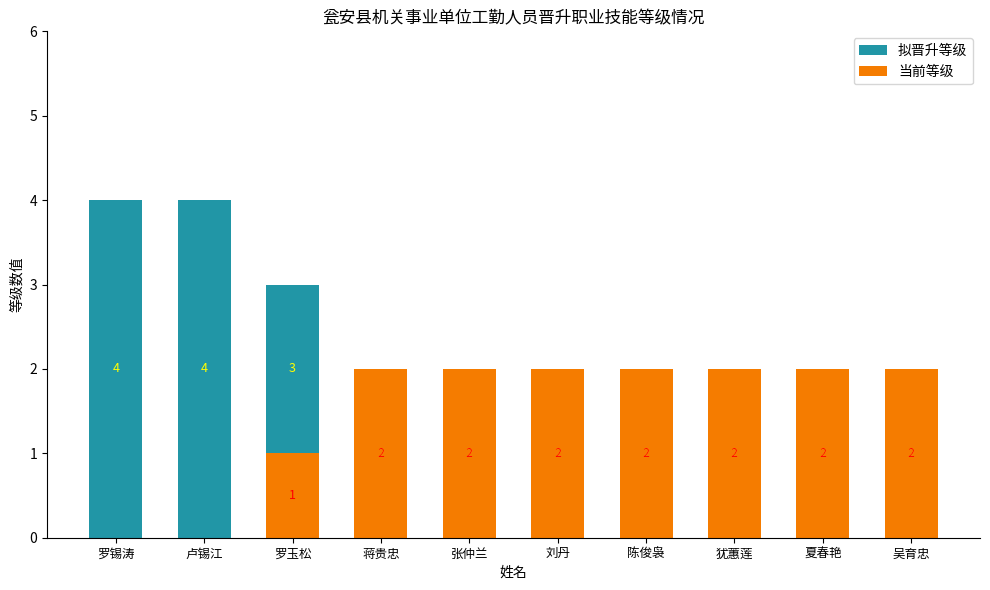

Reading right to left, what are all the values shown in this chart?

拟晋升等级: 吴育忠=2	夏春艳=2	犹蕙莲=2	陈俊袅=2	刘丹=2	张仲兰=2	蒋贵忠=2	罗玉松=3	卢锡江=4	罗锡涛=4
当前等级: 吴育忠=2	夏春艳=2	犹蕙莲=2	陈俊袅=2	刘丹=2	张仲兰=2	蒋贵忠=2	罗玉松=1	卢锡江=0	罗锡涛=0